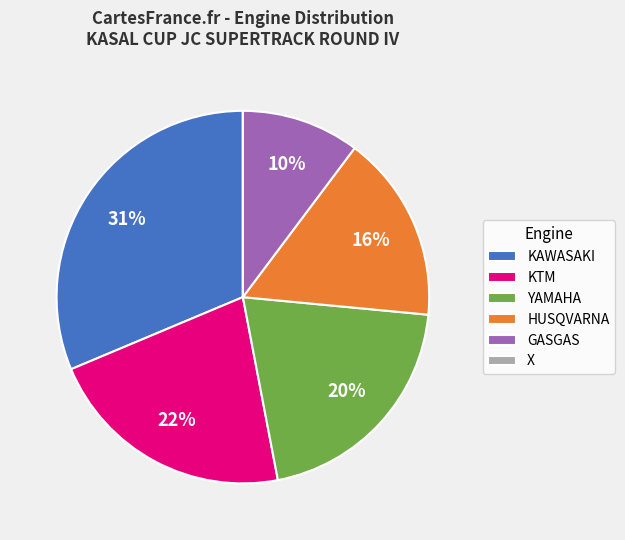

Is there any slice that represents more than half of the pie?

No